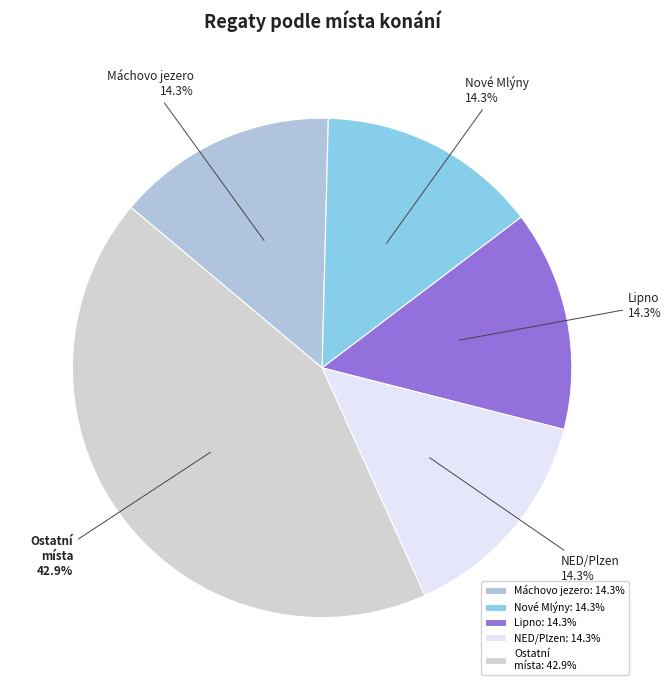

What is the ratio of the value at Nové Mlýny to the value at Máchovo jezero?

1.0